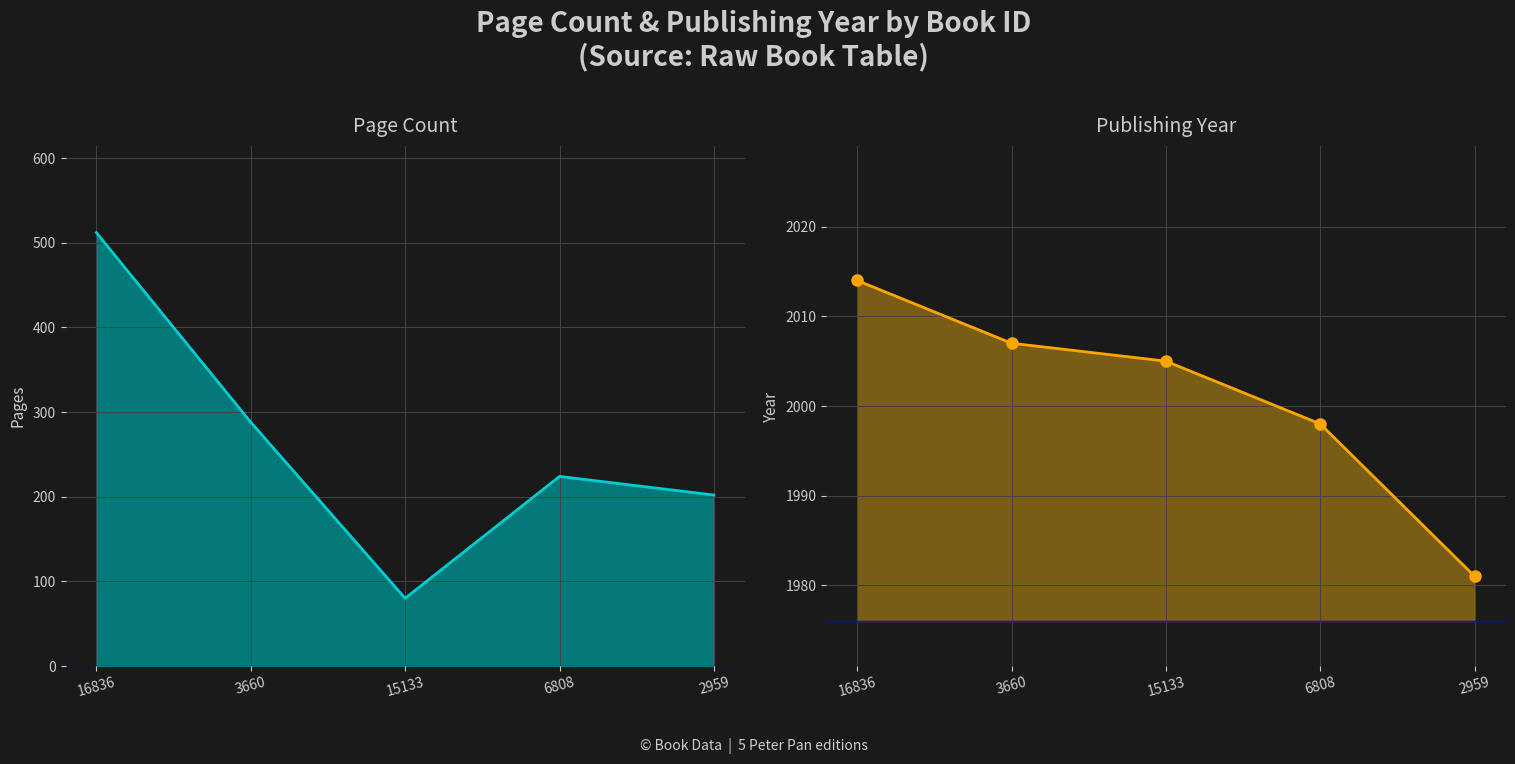

Between 16836 and 3660, which is larger?

16836